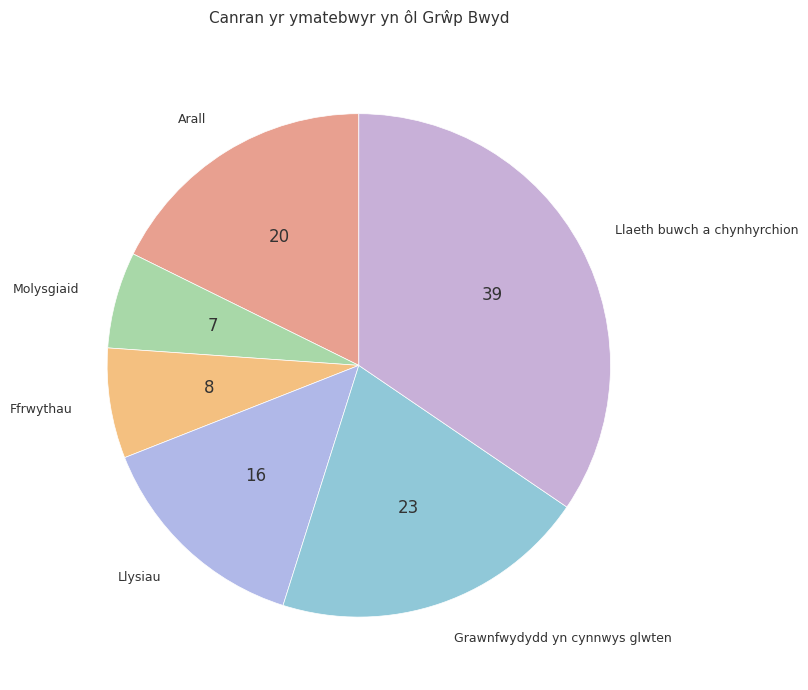

How many slices are in this pie chart?

6